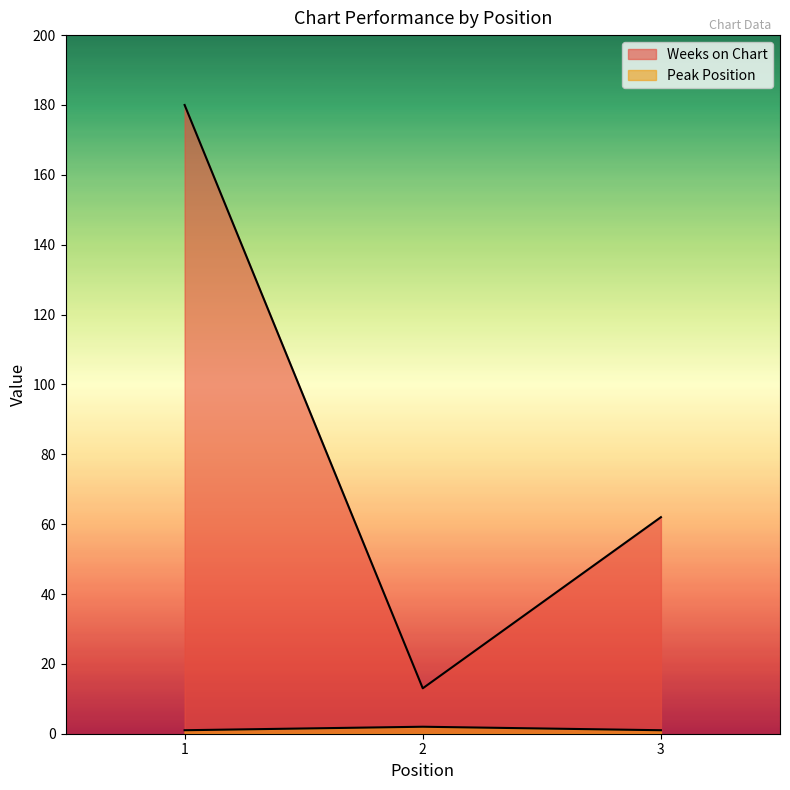

What is the maximum value shown in the chart?

180